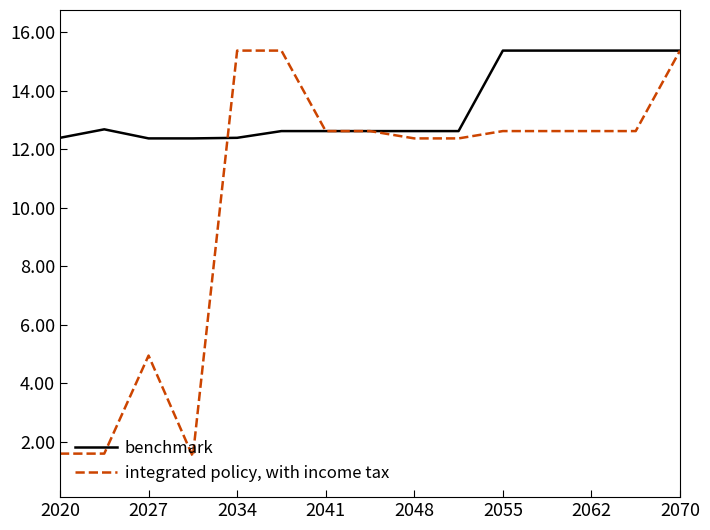

Which series has the largest range (max minus min)?

integrated policy, with income tax